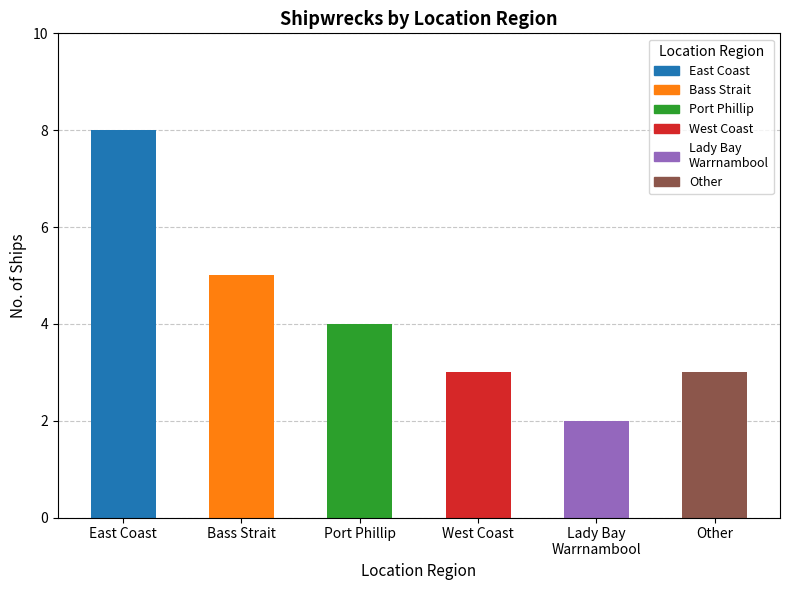

What is the approximate value at Other?

3